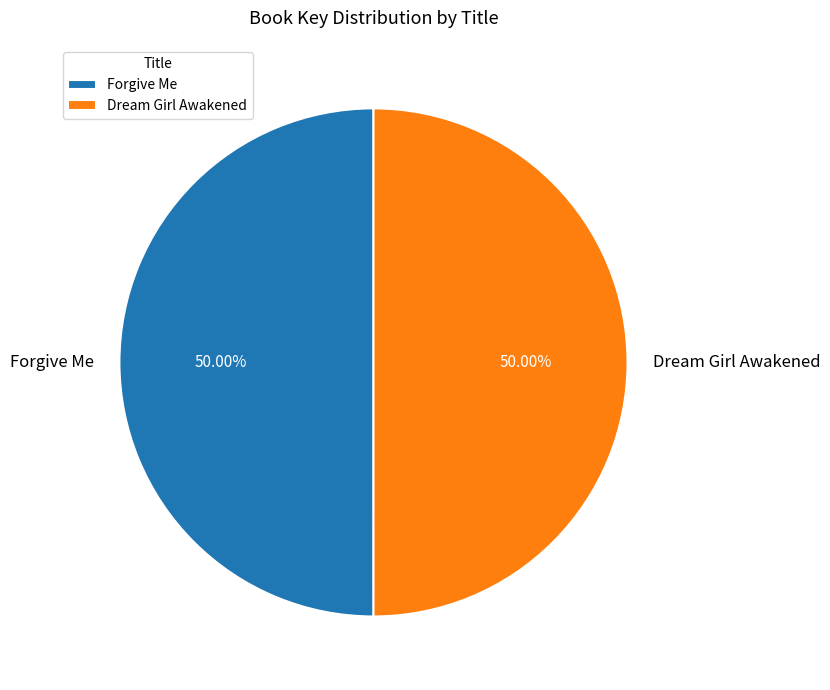

What portion of the pie excludes Dream Girl Awakened?

50.0%